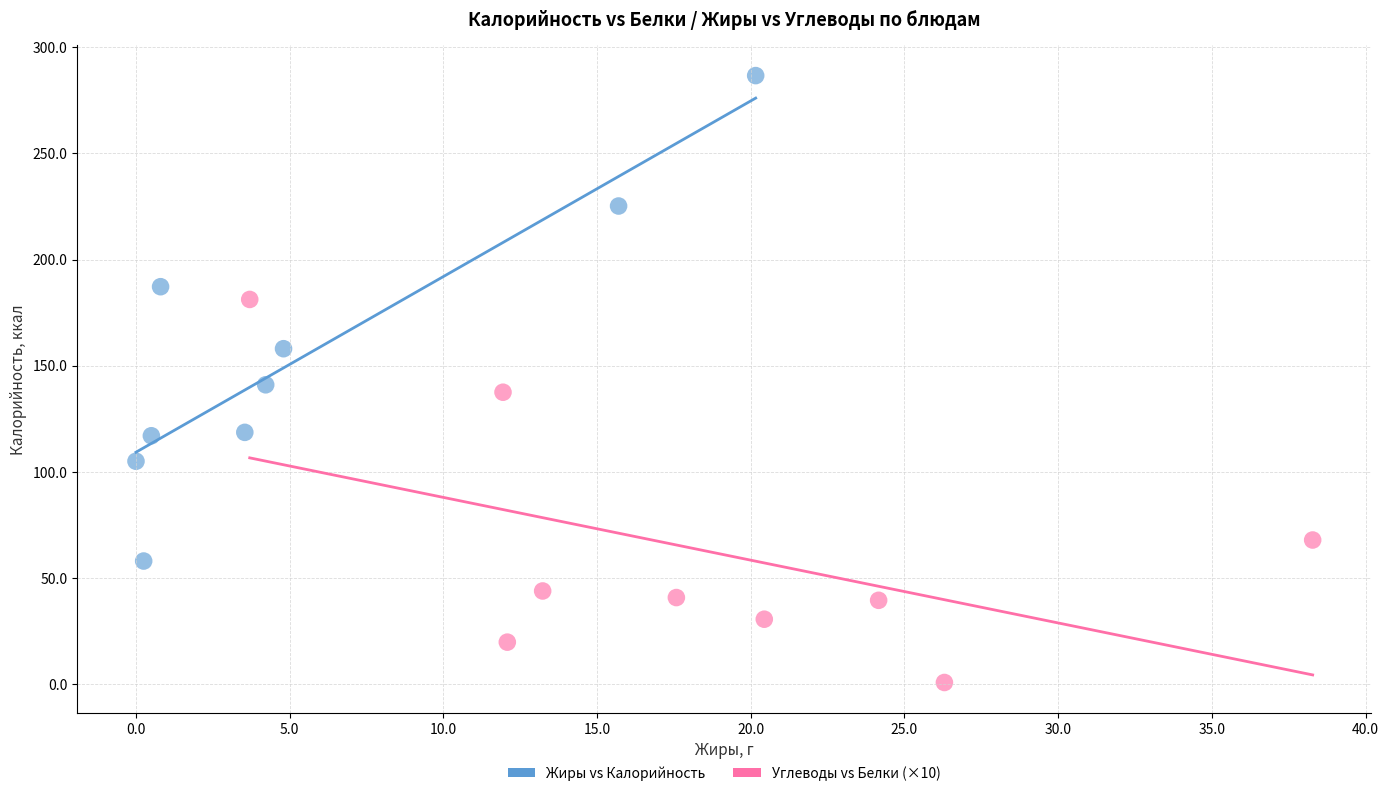

What are all the series names shown in the legend?

Жиры vs Калорийность, Углеводы vs Белки (×10)